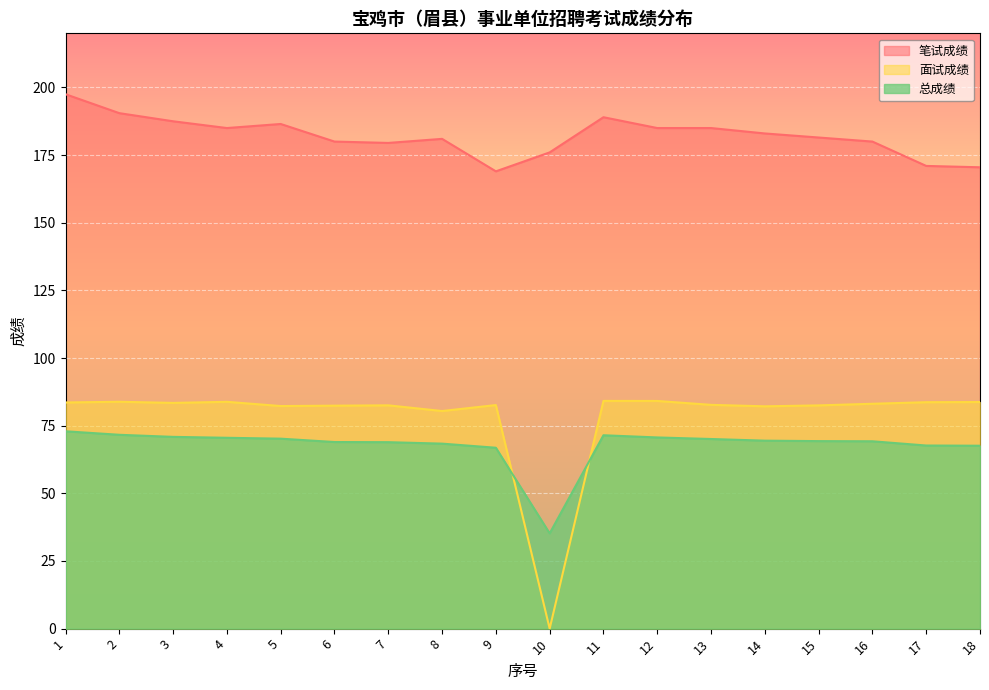

Where is 笔试成绩 nearest to the value 183?

14